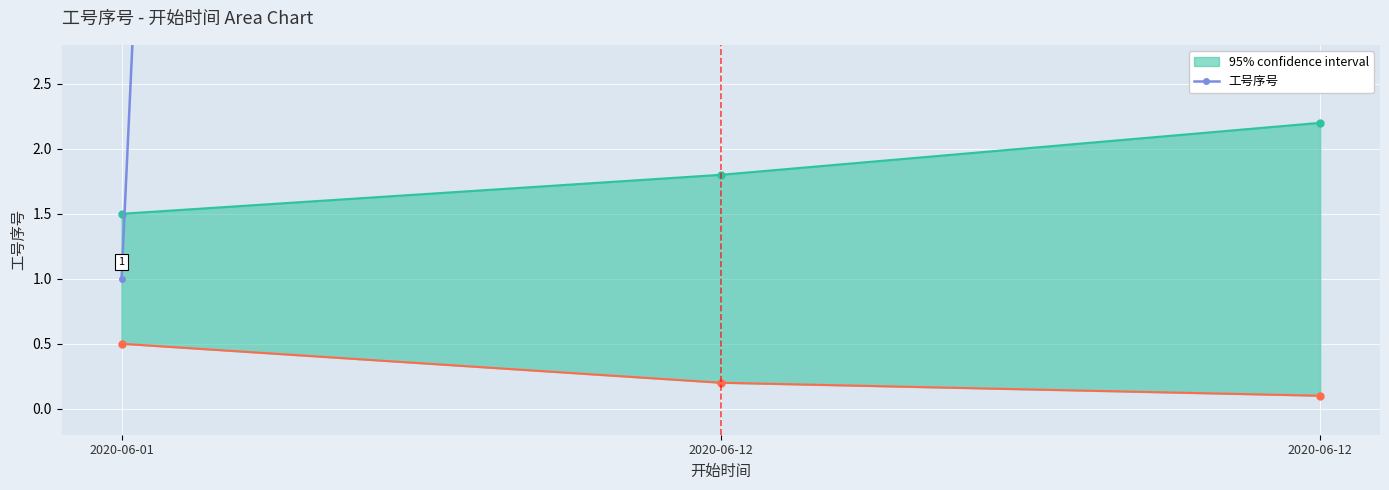

Rank the categories by value from lowest to highest.

2020-06-01, 2020-06-12, 2020-06-12